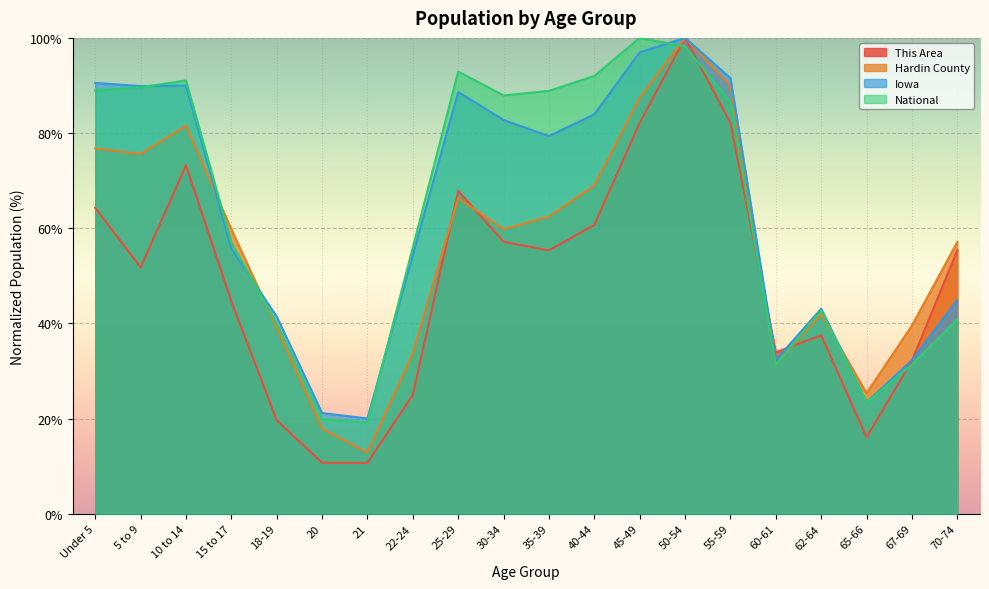

Reading left to right, extract all data points from this chart.

This Area: Under 5=64.3	5 to 9=51.8	10 to 14=73.2	15 to 17=44.6	18-19=19.6	20=10.7	21=10.7	22-24=25.0	25-29=67.9	30-34=57.1	35-39=55.4	40-44=60.7	45-49=82.1	50-54=100.0	55-59=82.1	60-61=33.9	62-64=37.5	65-66=16.1	67-69=32.1	70-74=55.4
Hardin County: Under 5=76.8	5 to 9=75.6	10 to 14=81.6	15 to 17=59.8	18-19=39.1	20=17.9	21=12.8	22-24=33.7	25-29=66.3	30-34=59.8	35-39=62.5	40-44=69.0	45-49=87.4	50-54=100.0	55-59=90.0	60-61=31.4	62-64=41.9	65-66=25.3	67-69=39.6	70-74=57.1
Iowa: Under 5=90.5	5 to 9=89.9	10 to 14=90.0	15 to 17=55.7	18-19=41.4	20=21.2	21=20.0	22-24=54.4	25-29=88.6	30-34=82.8	35-39=79.4	40-44=83.9	45-49=97.0	50-54=100.0	55-59=91.6	60-61=32.3	62-64=43.1	65-66=23.4	67-69=32.3	70-74=44.9
National: Under 5=89.0	5 to 9=89.6	10 to 14=91.1	15 to 17=57.0	18-19=40.0	20=19.9	21=19.2	22-24=56.0	25-29=92.9	30-34=87.9	35-39=88.9	40-44=92.0	45-49=100.0	50-54=98.2	55-59=86.6	60-61=31.3	62-64=42.7	65-66=23.4	67-69=31.3	70-74=40.9